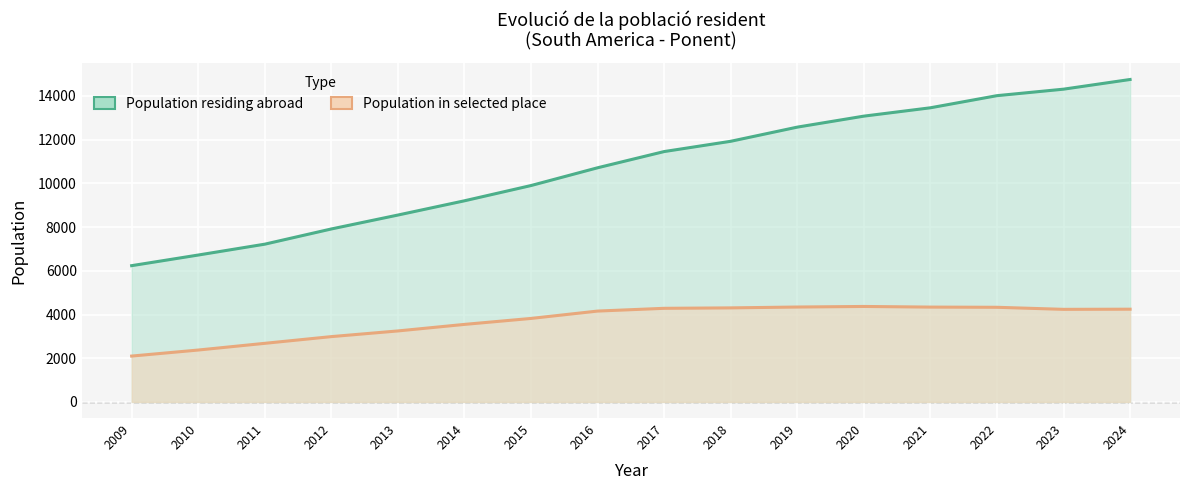

What is the difference between the maximum and minimum values in the Population residing abroad series?

8519